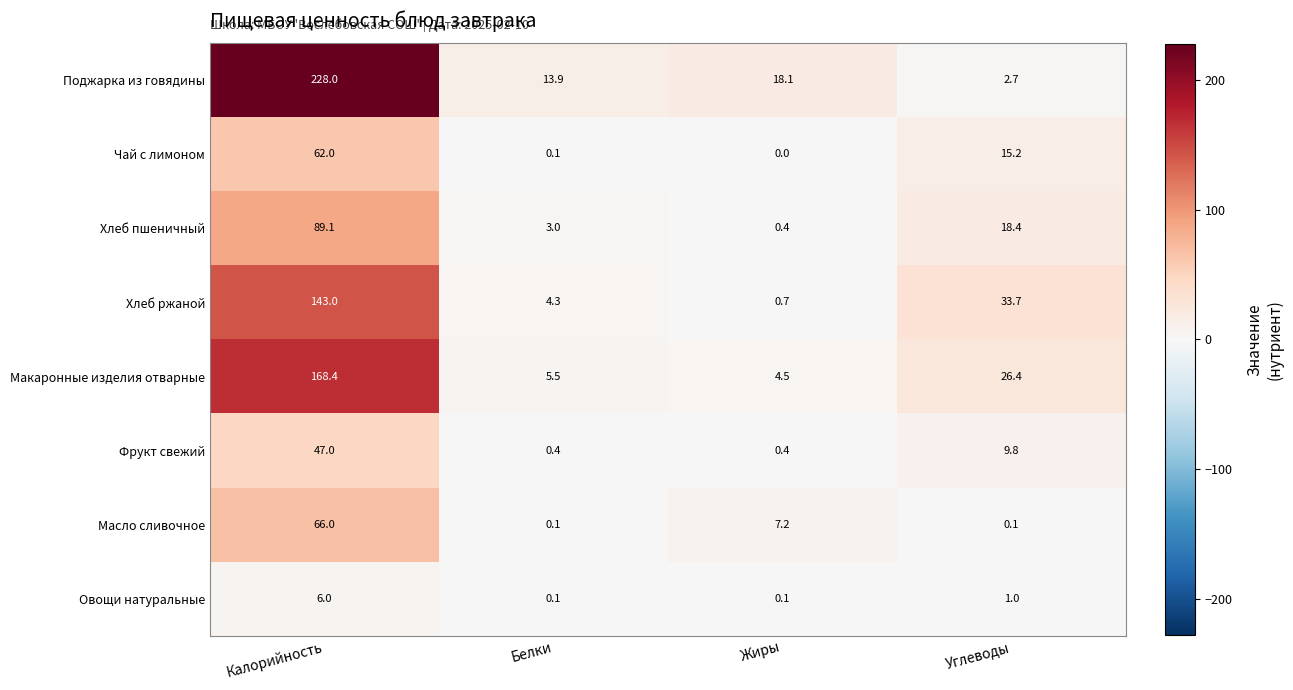

Is the value of Овощи натуральные at Углеводы greater than the value of Макаронные изделия отварные at Белки?

No